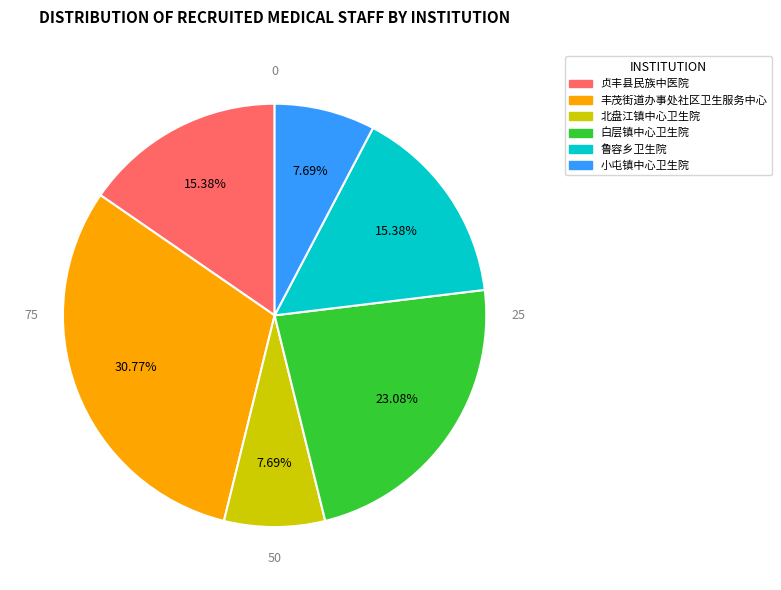

Is there a majority slice in this chart?

No